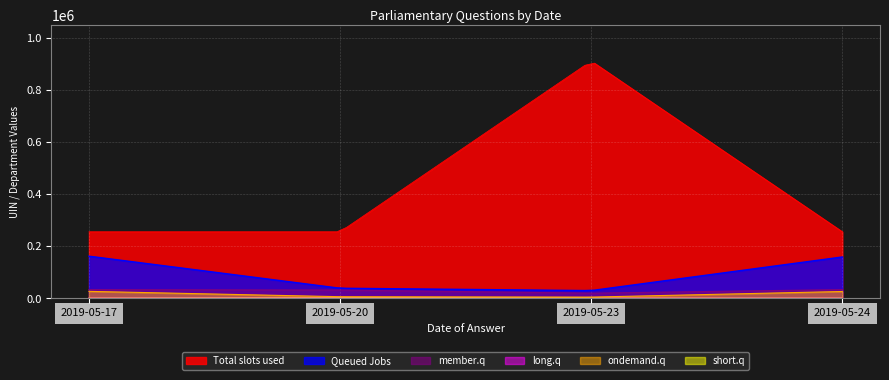

What is the minimum value for long.q?

1